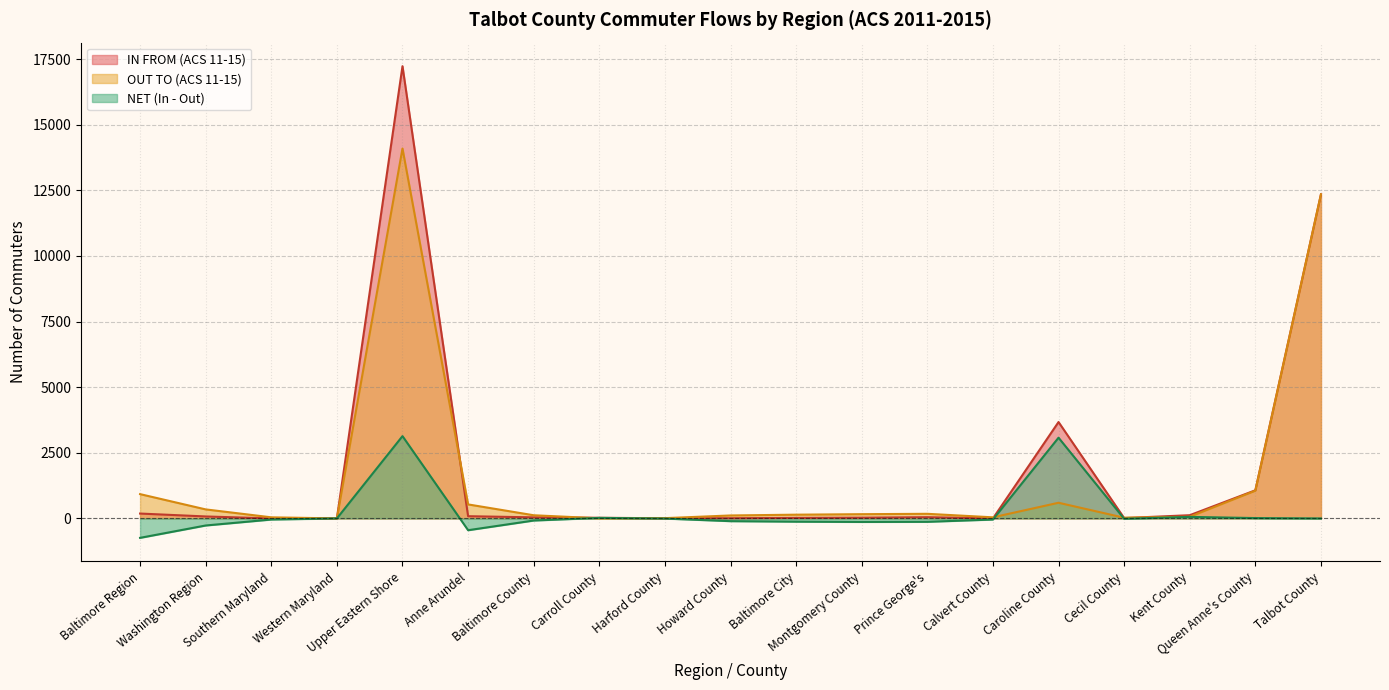

True or false: OUT TO (ACS 11-15) has more than 1 points higher than both neighbors.

True